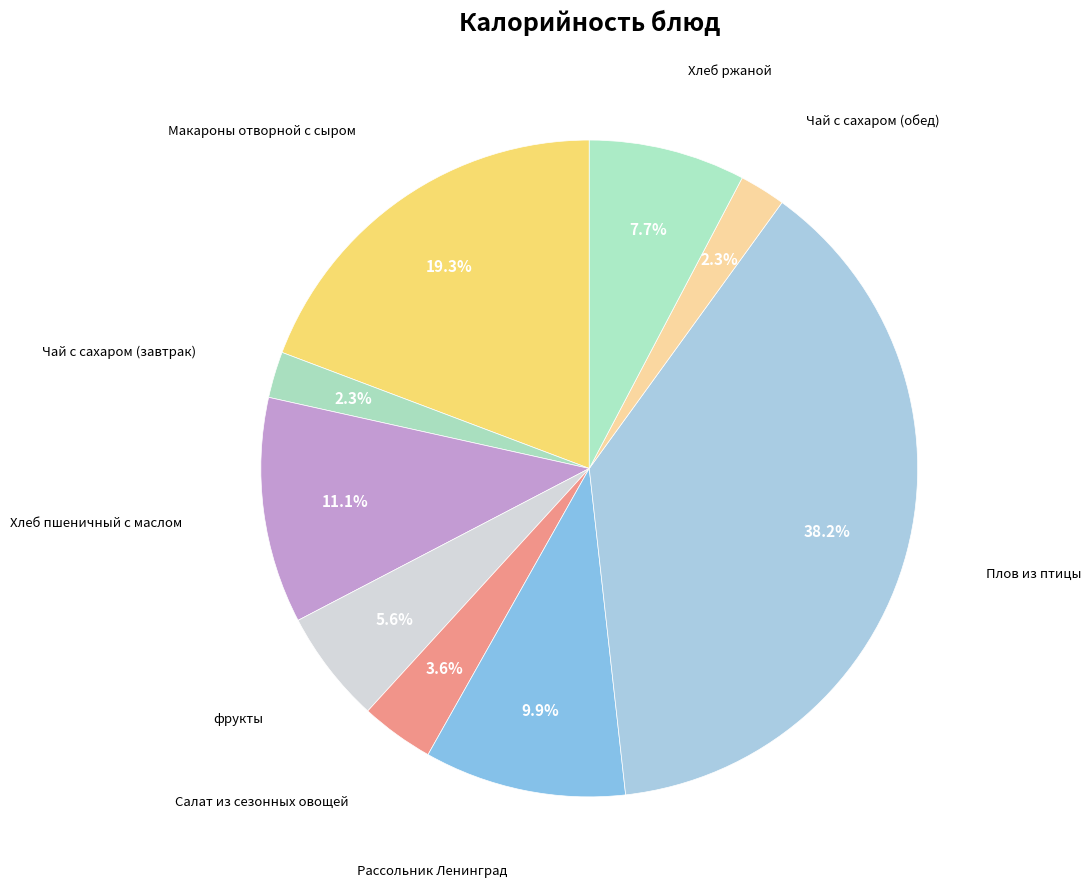

Which category has the smallest portion of the pie?

Чай с сахаром (завтрак)